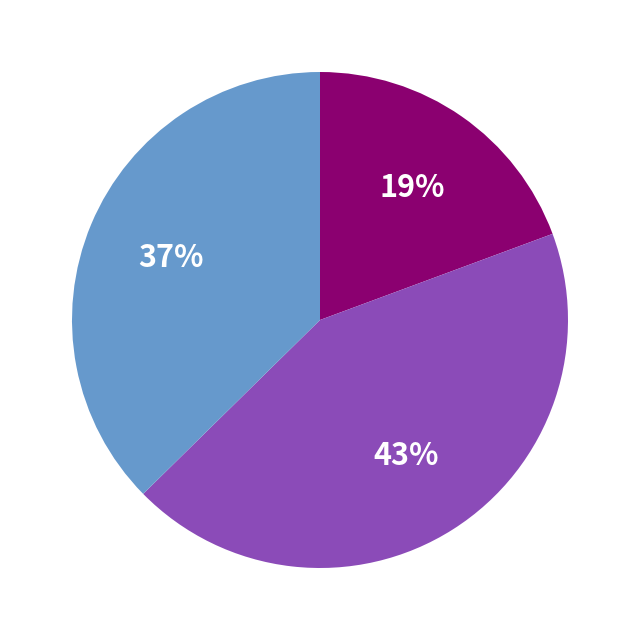

To the nearest percent, what is the difference between the largest and smallest slice percentages?

24%